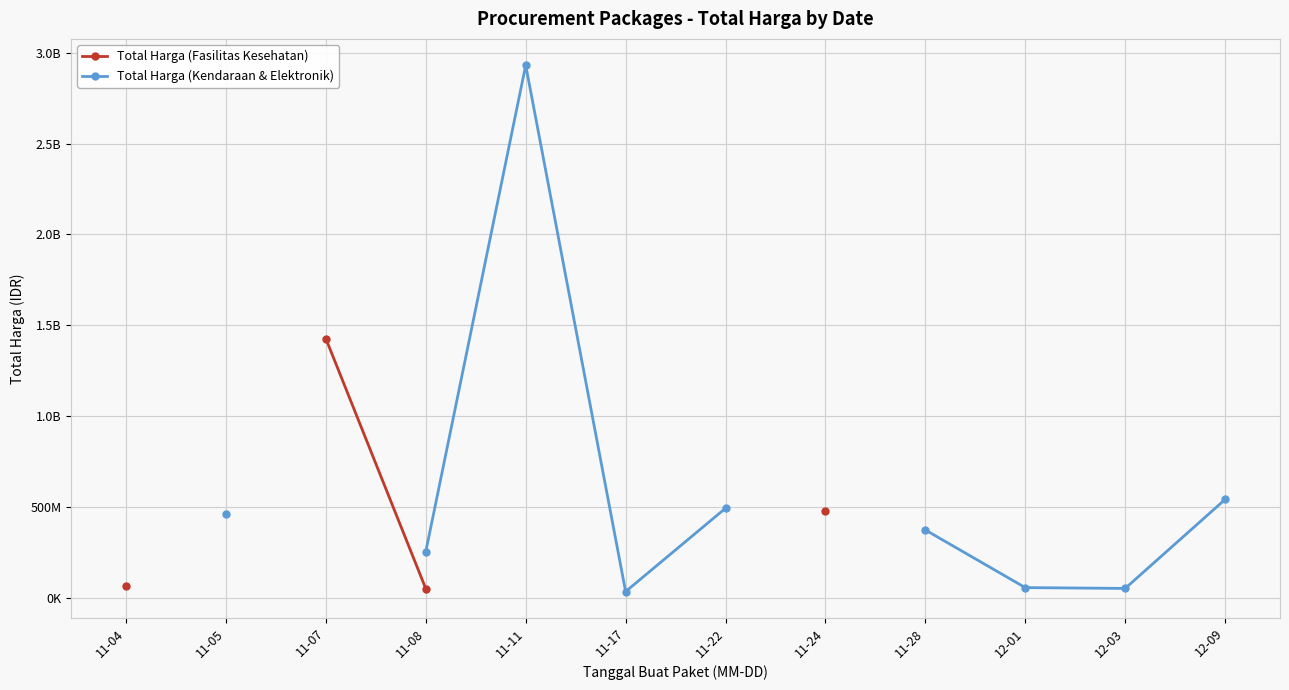

At which label is Total Harga (Fasilitas Kesehatan) closest to 737798970?

11-24